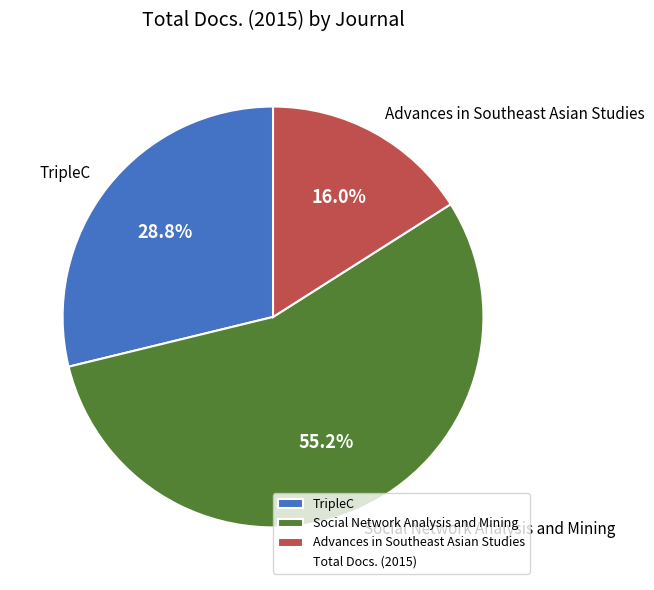

Which has a higher value, TripleC or Social Network Analysis and Mining?

Social Network Analysis and Mining